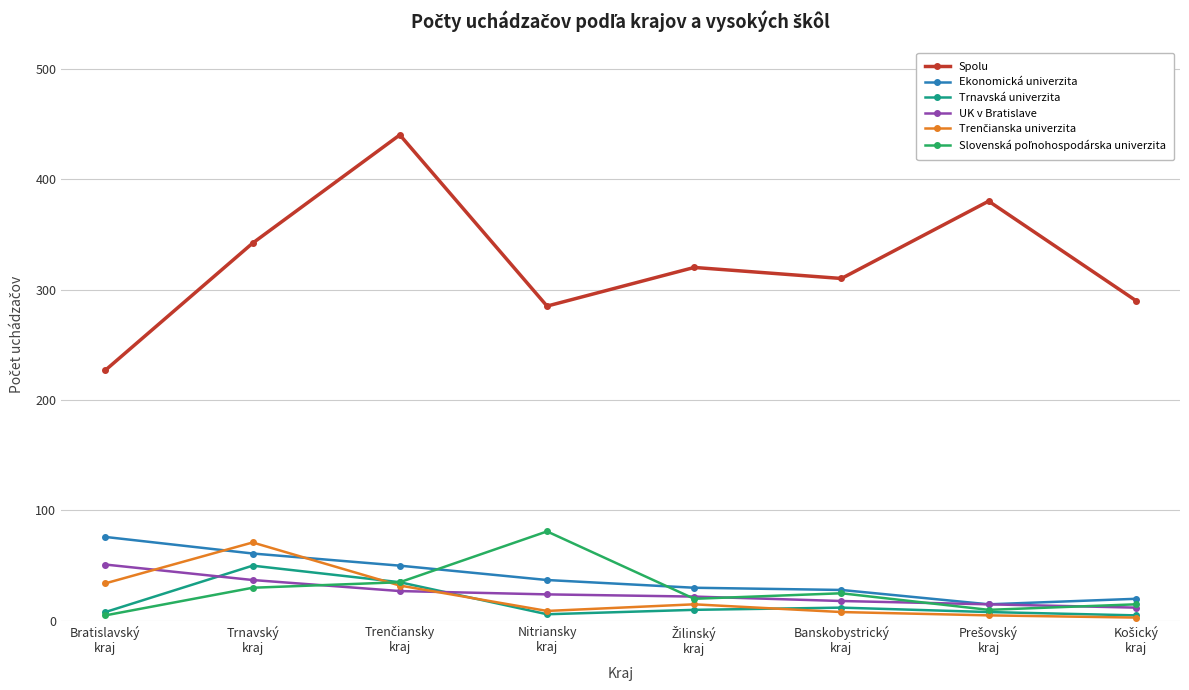

True or false: Trnavská univerzita has more than 1 points higher than both neighbors.

True